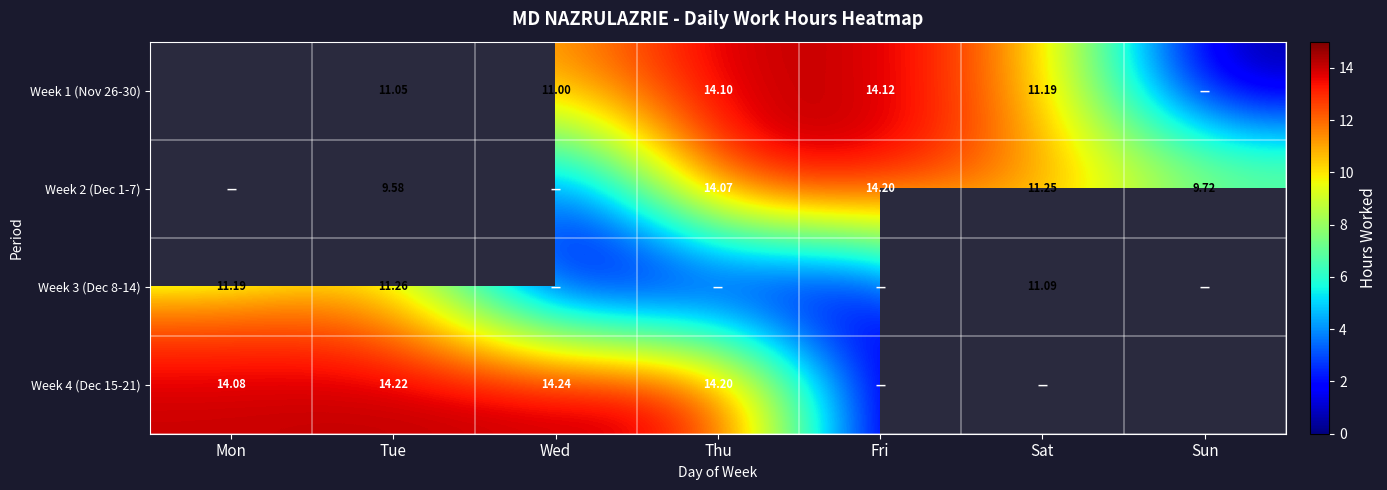

Rank the series at Thu from lowest to highest value.

Week 3 (Dec 8-14), Week 2 (Dec 1-7), Week 1 (Nov 26-30), Week 4 (Dec 15-21)